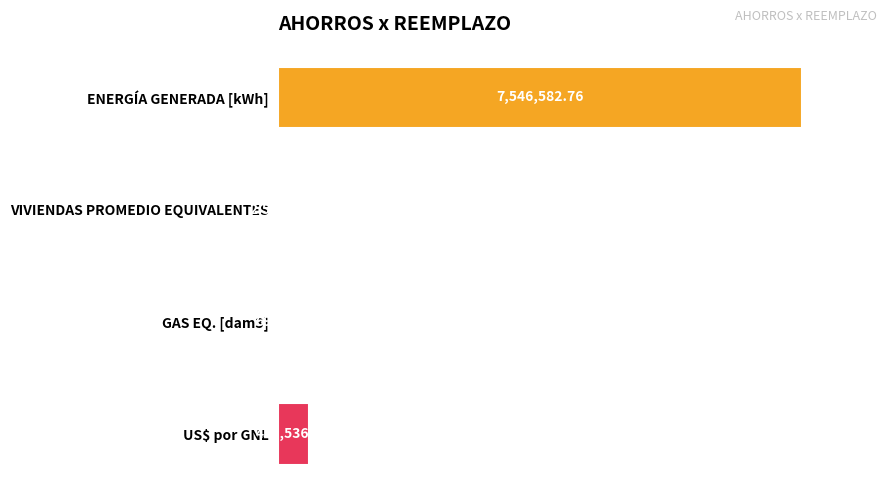

Are the bars horizontal?

Yes